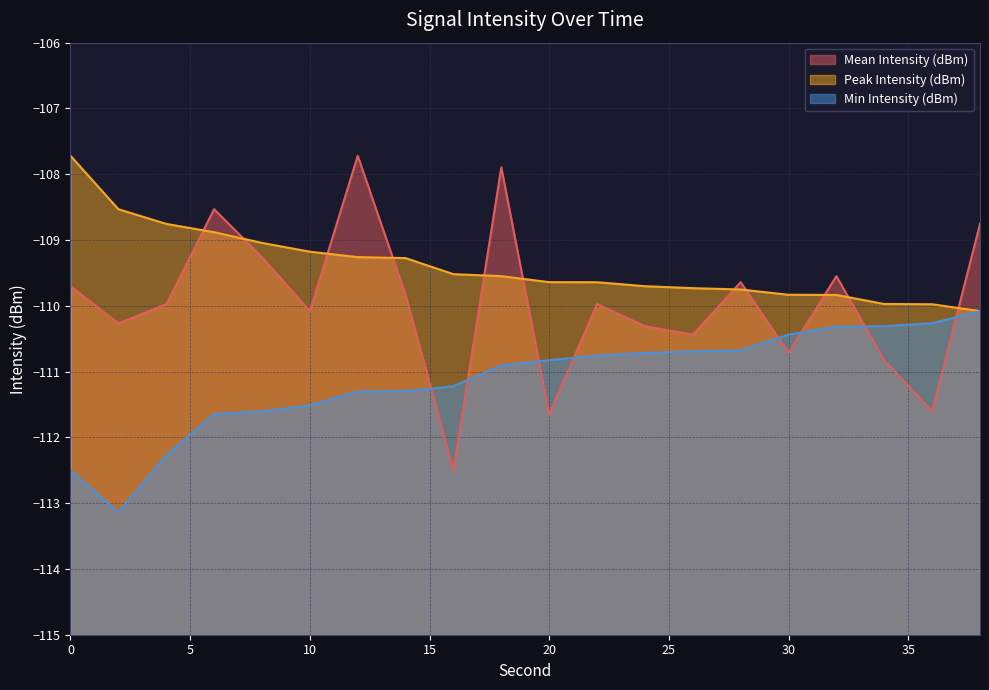

Does the chart have visible grid lines?

Yes